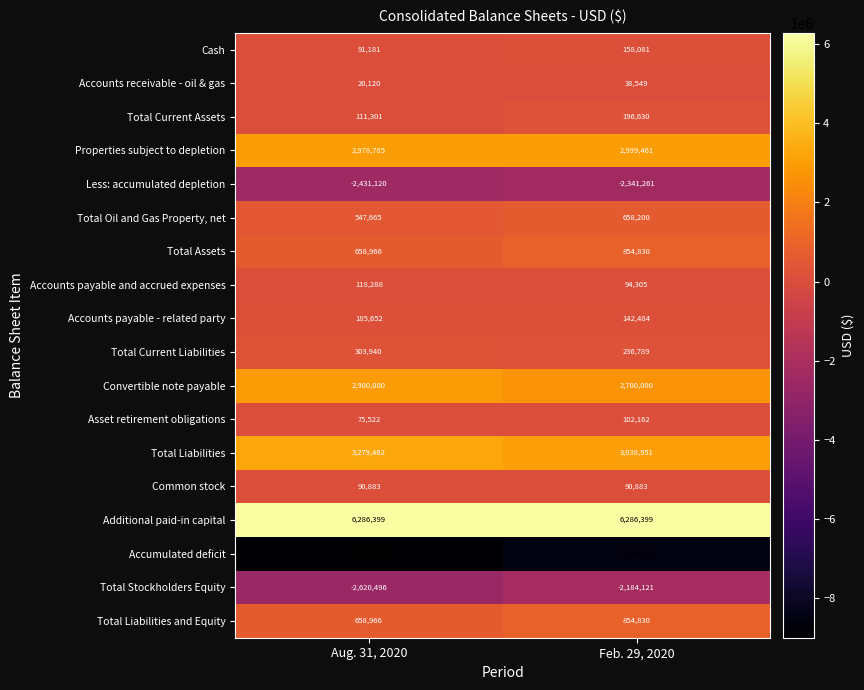

At which label is Total Current Liabilities closest to 270364?

Feb. 29, 2020